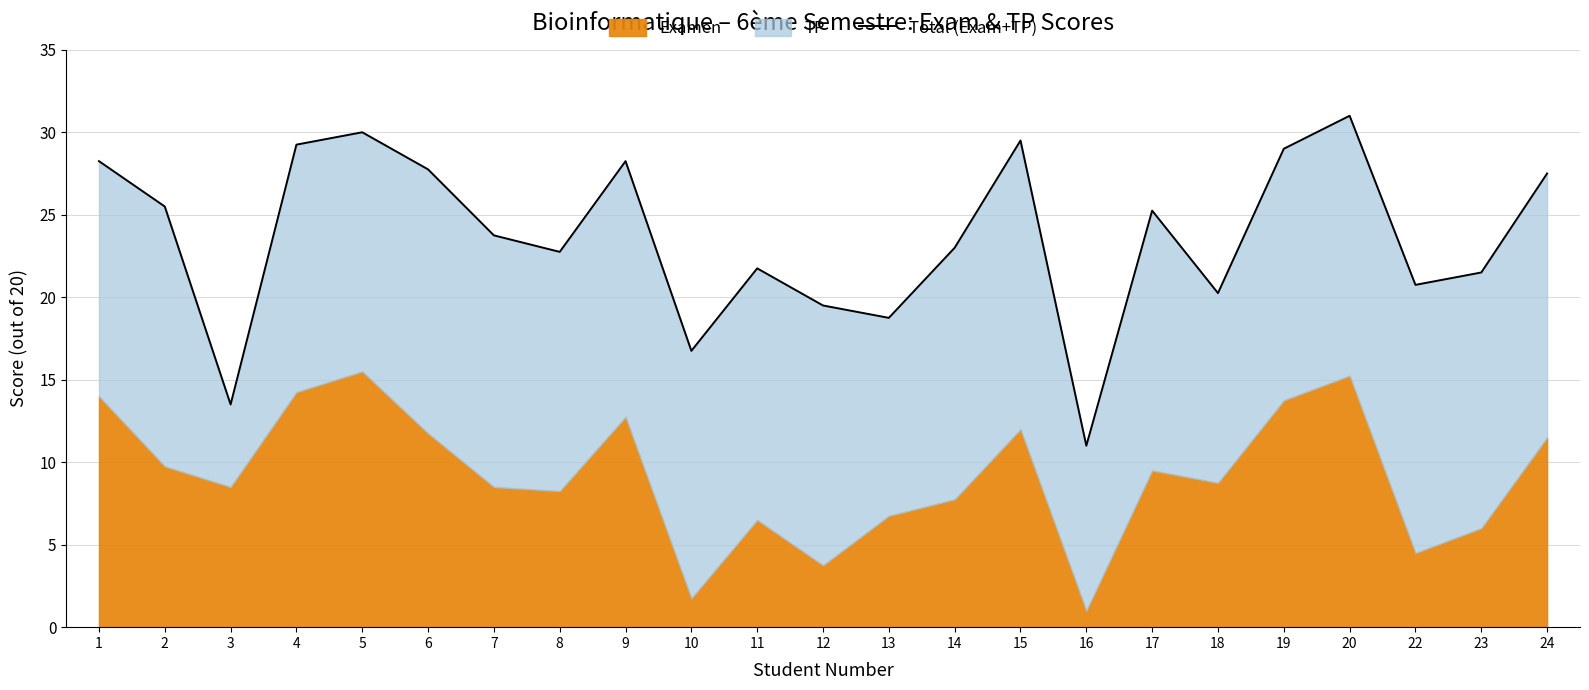

What is the change in value from 3 to 24?

+14.0